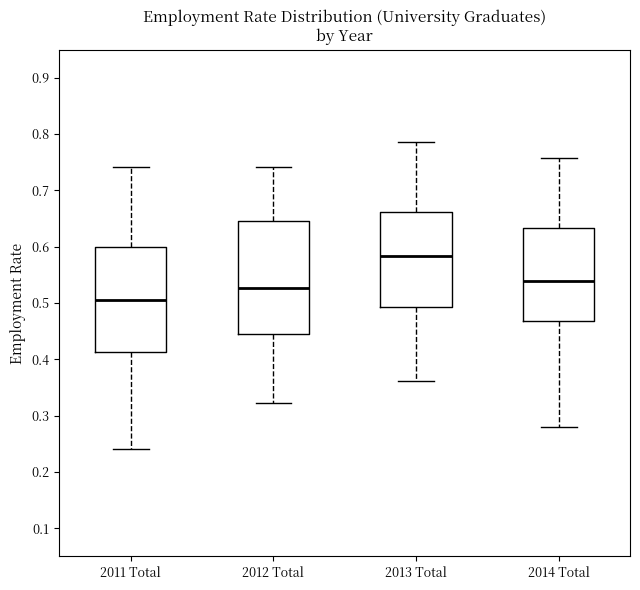

Which box has the lowest median line?

2011 Total